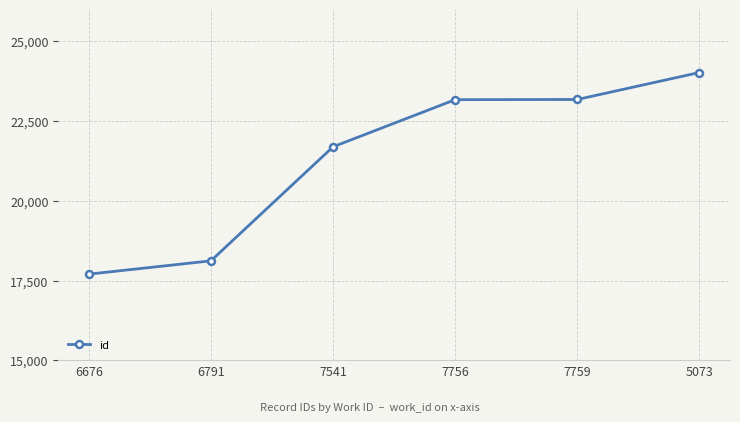

Where is the data nearest to the value 20858?

7541